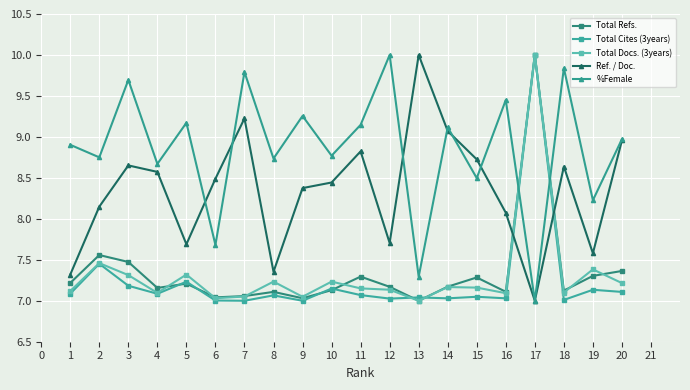

True or false: Total Docs. (3years) and Ref. / Doc. intersect in this chart.

True